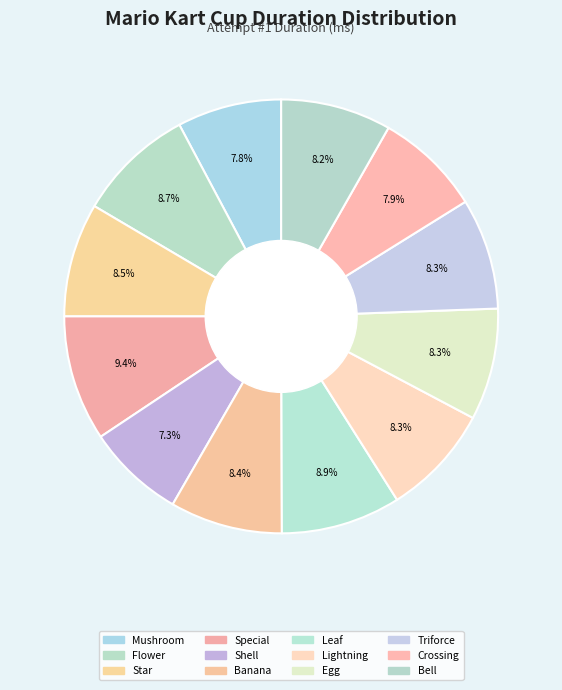

Count the number of slices in the pie.

12